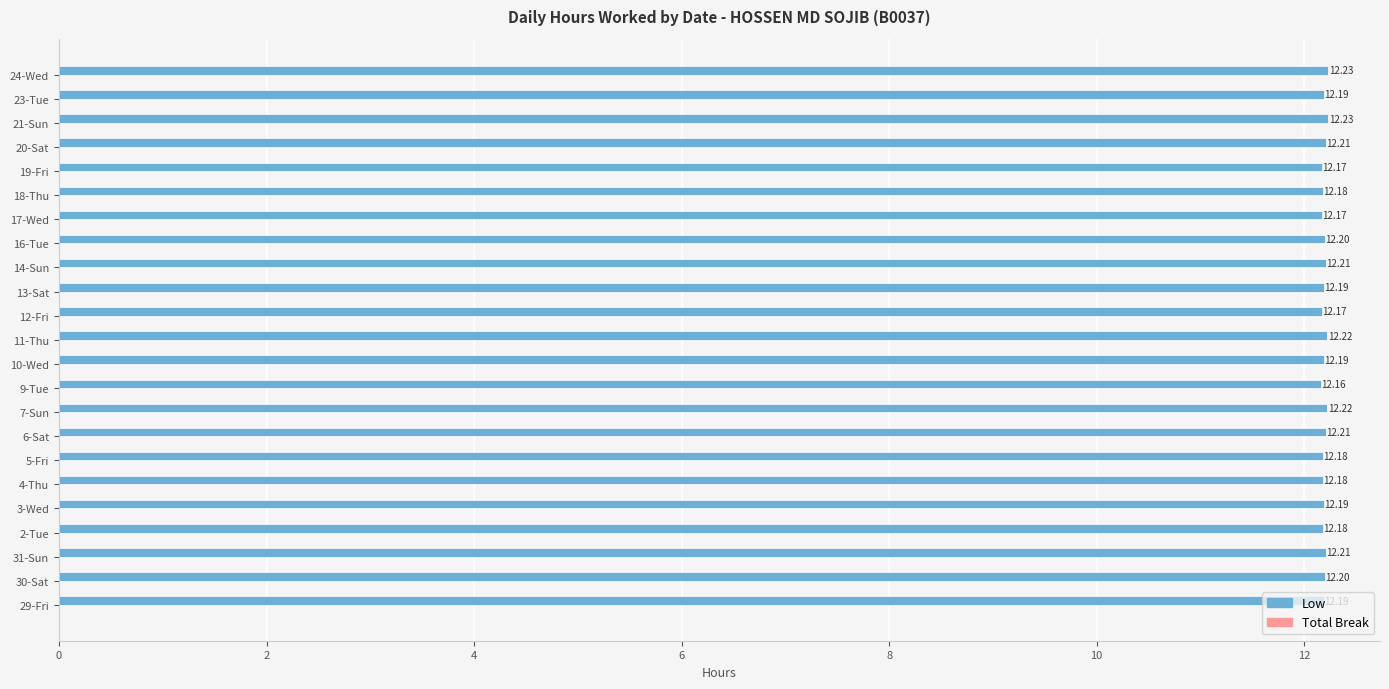

Between 13-Sat and 21-Sun, which is larger?

21-Sun